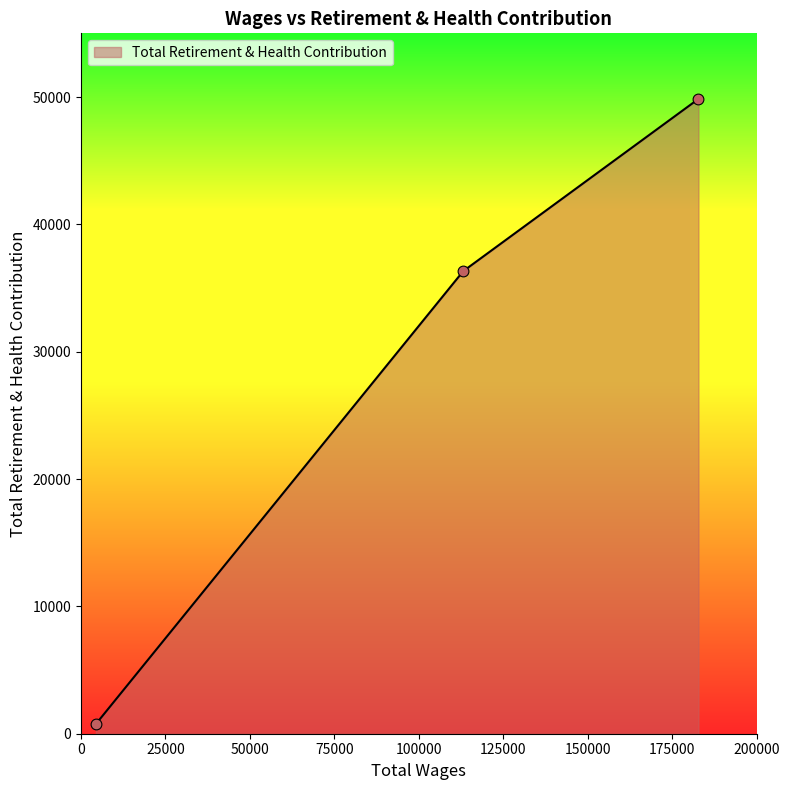

What is the maximum value shown in the chart?

49850